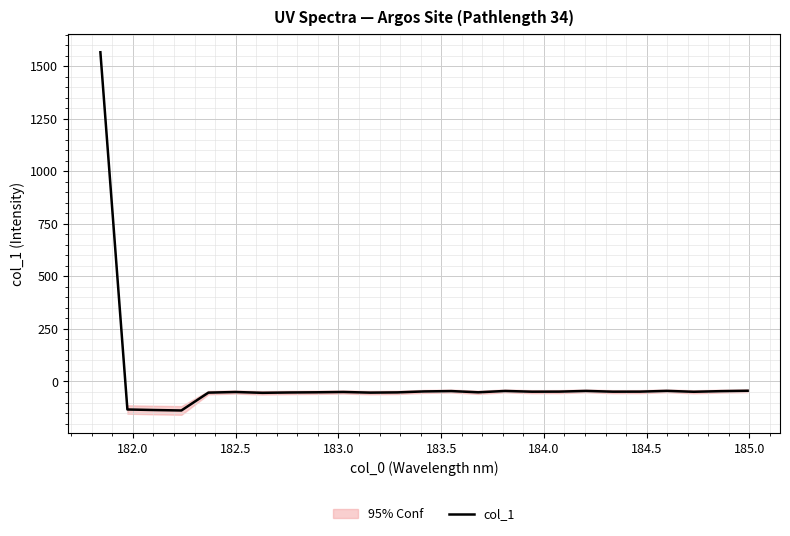

What is the maximum value shown in the chart?

1566.2